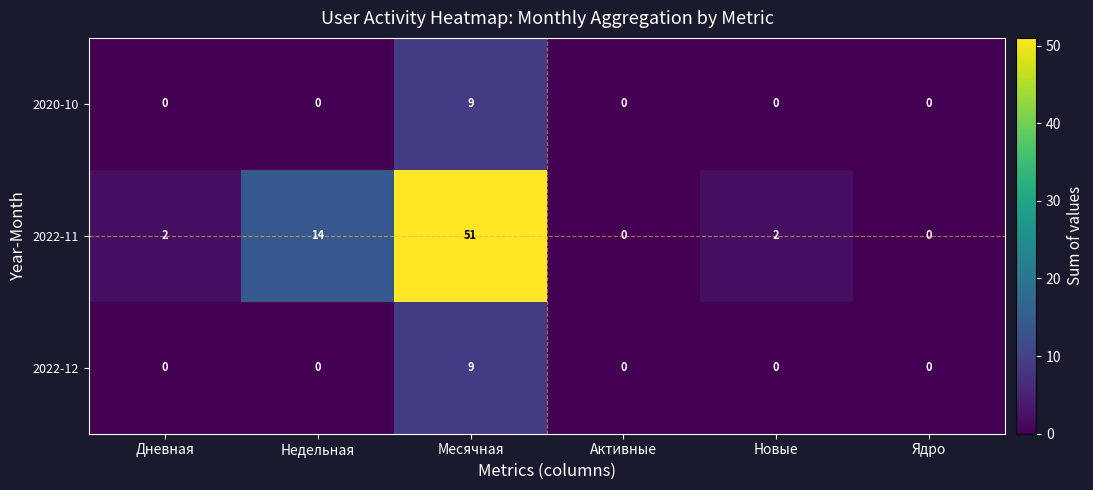

At which category is the sum across all series the highest?

Месячная